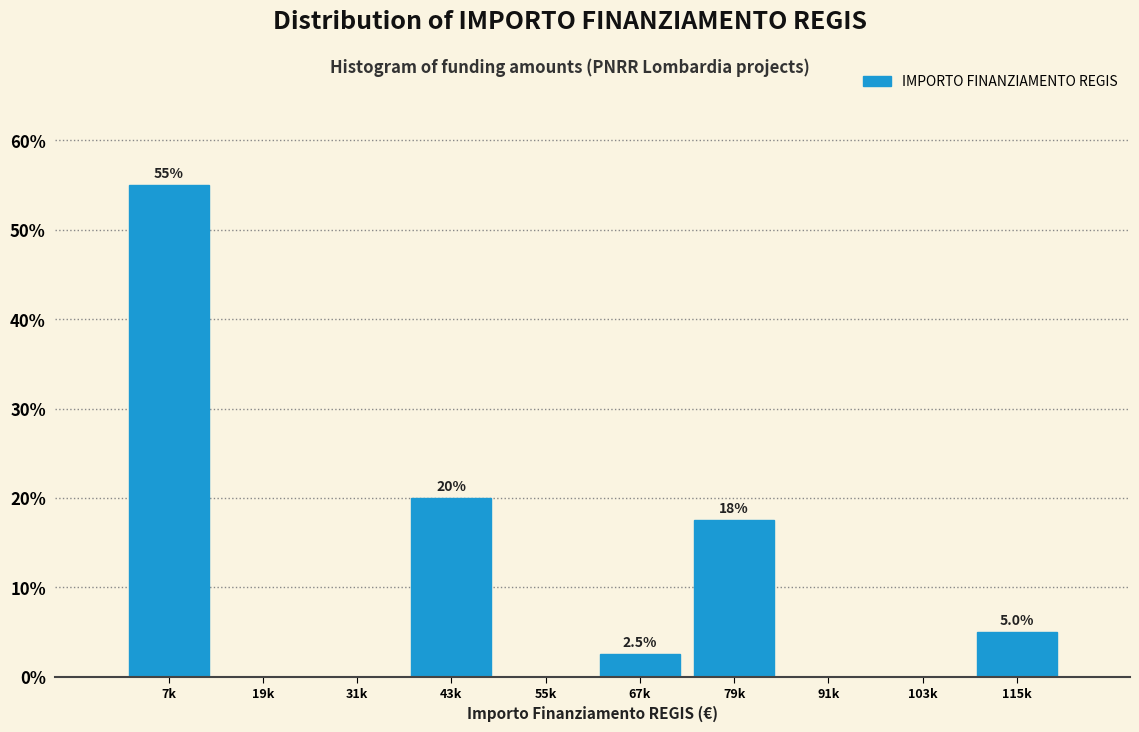

Reading left to right, what are all the values shown in this chart?

7k=55.0	19k=0.0	31k=0.0	43k=20.0	55k=0.0	67k=2.5	79k=17.5	91k=0.0	103k=0.0	115k=5.0